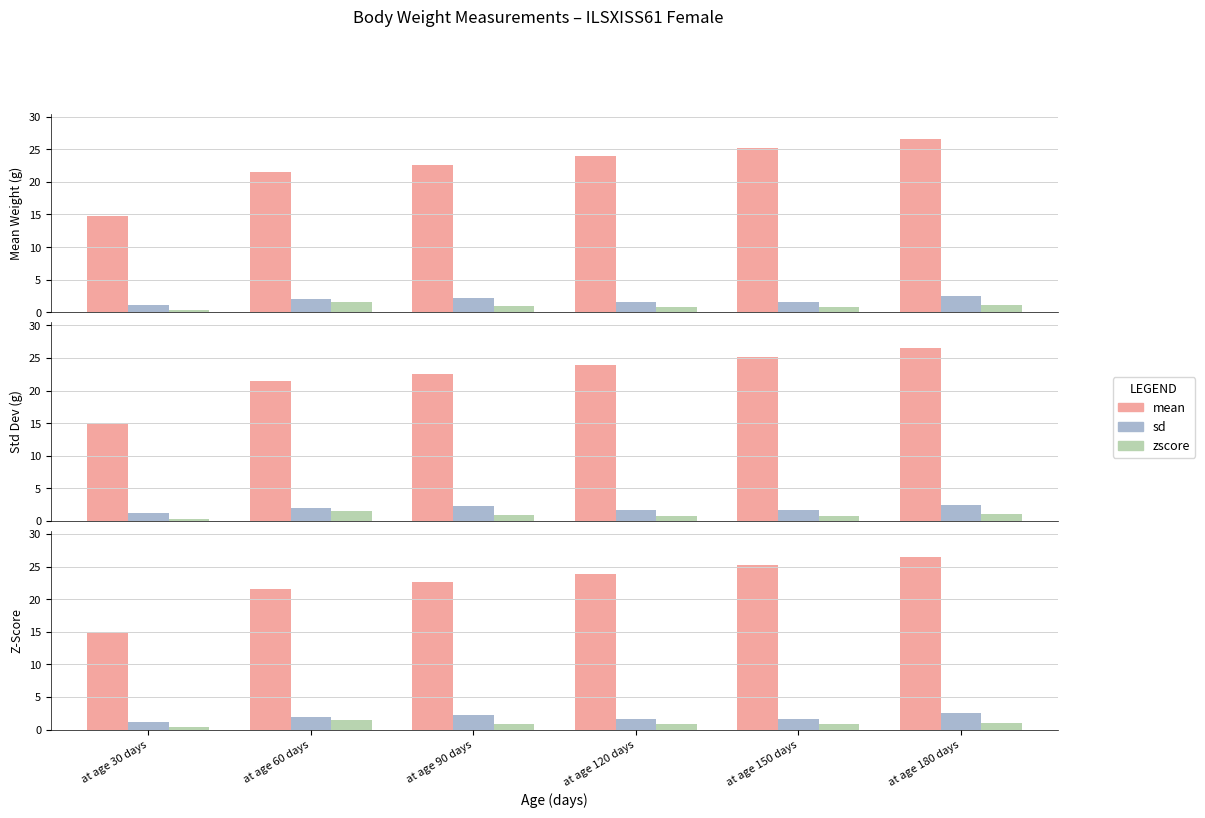

Is it true that sd equals 3.3 at at age 90 days?

False